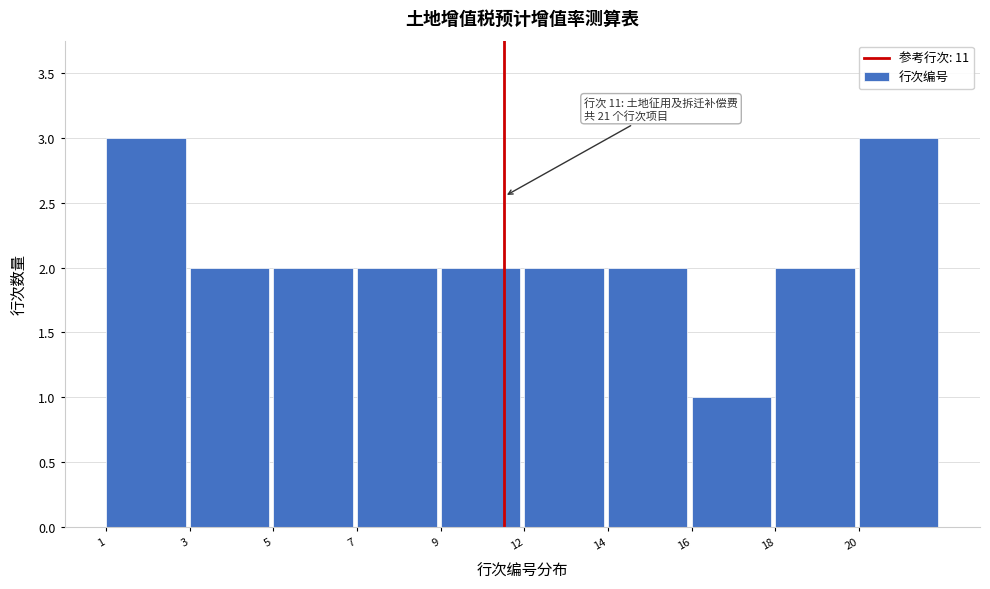

Reading left to right, extract all data points from this chart.

3	2	2	2	2	2	2	1	2	3